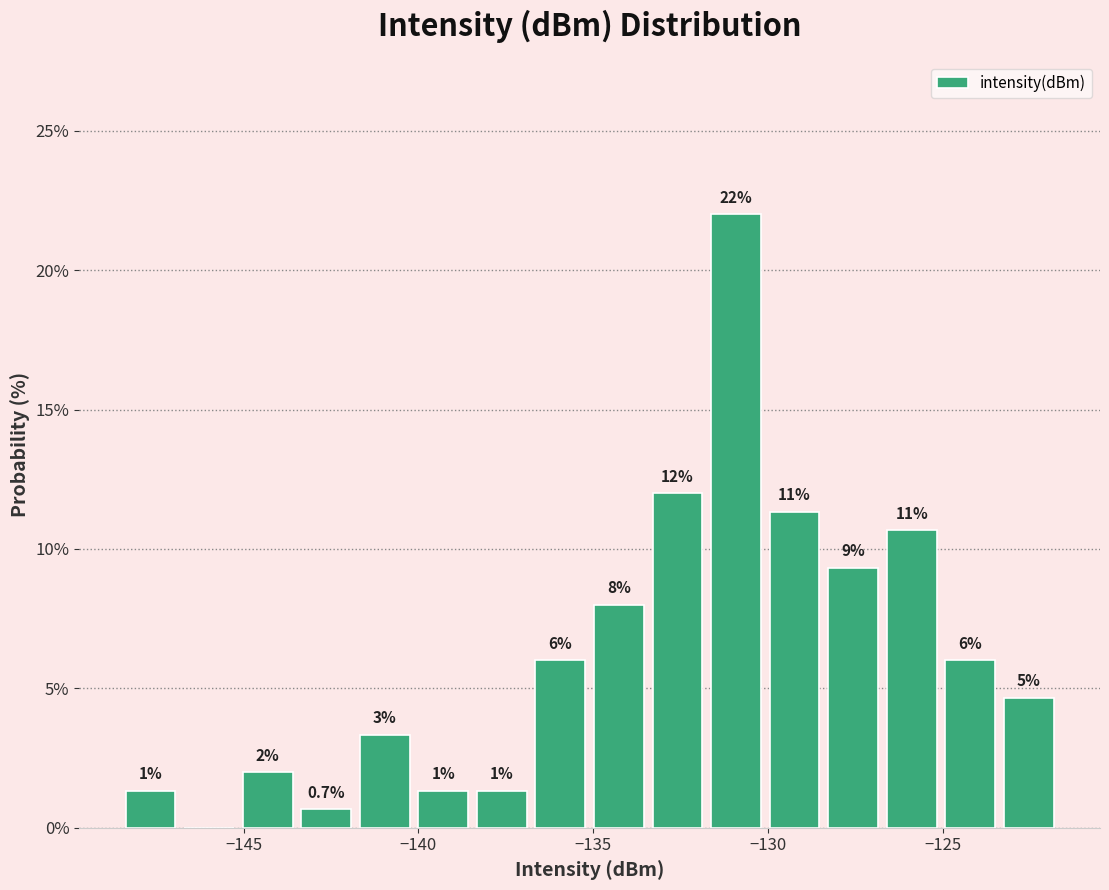

Read against the x-axis, roughly where is the centre of the tallest bar?

-131.0